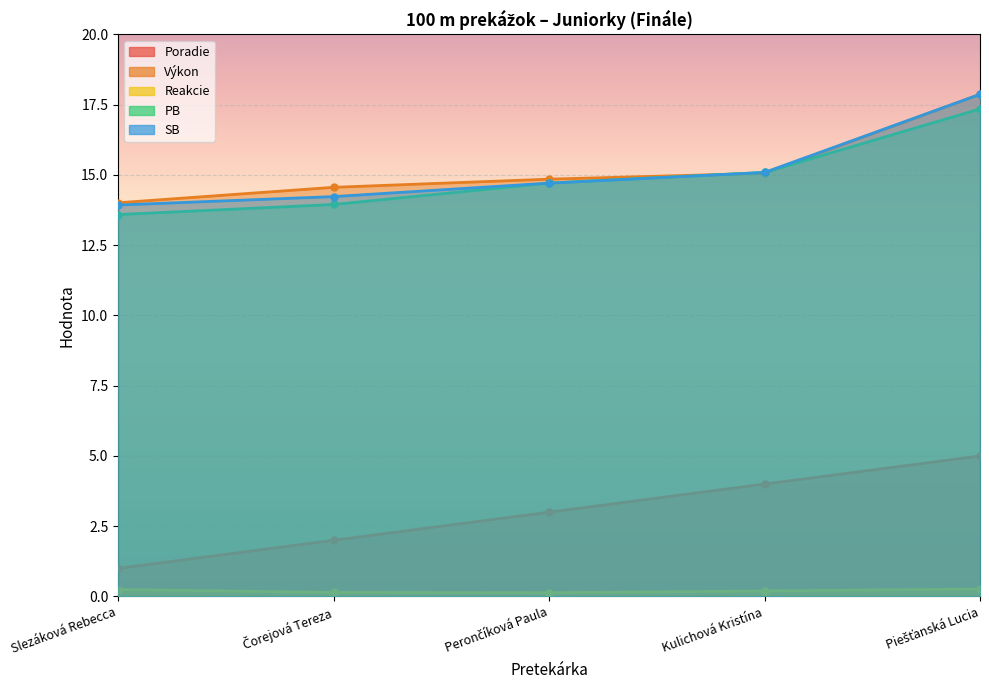

Rank the series by their maximum value, from highest to lowest.

Výkon, SB, PB, Poradie, Reakcie